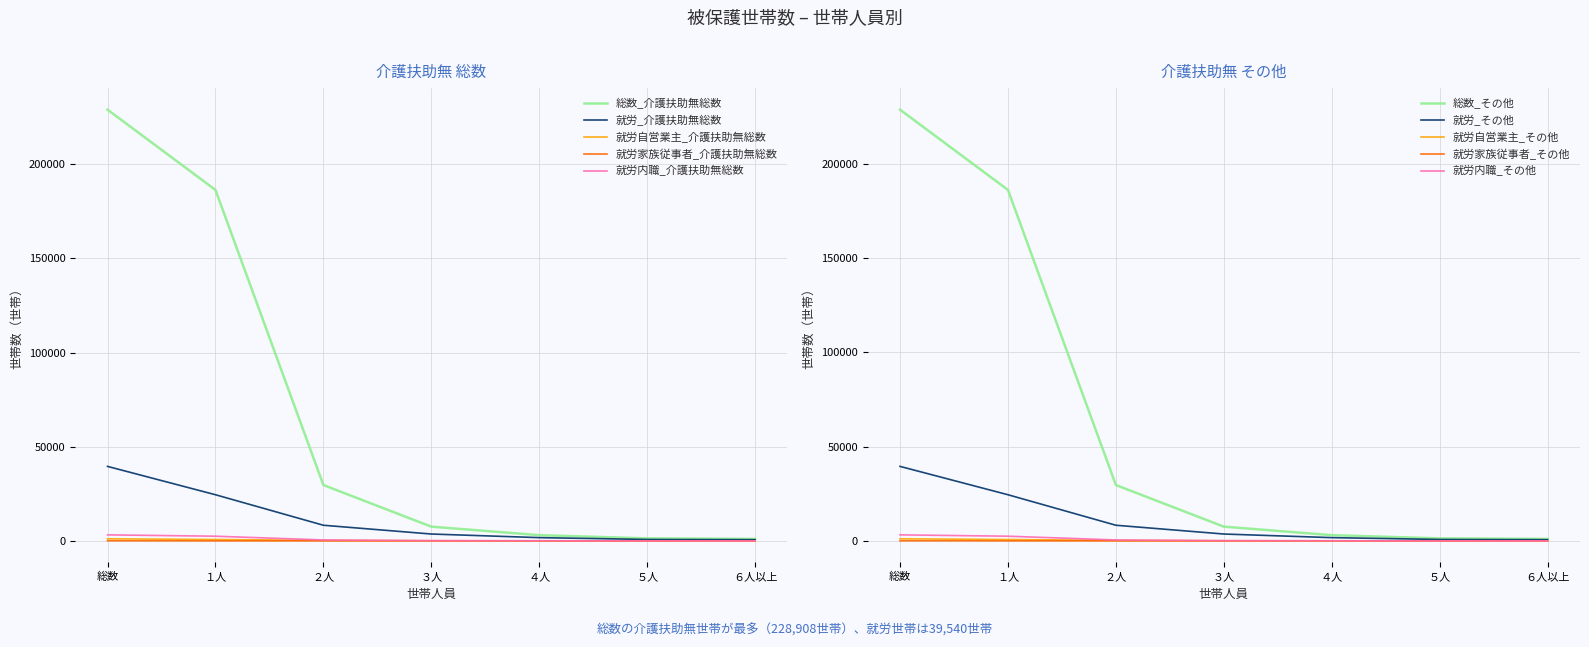

True or false: 就労家族従事者_介護扶助無総数 has a value of 2 at ６人以上.

True